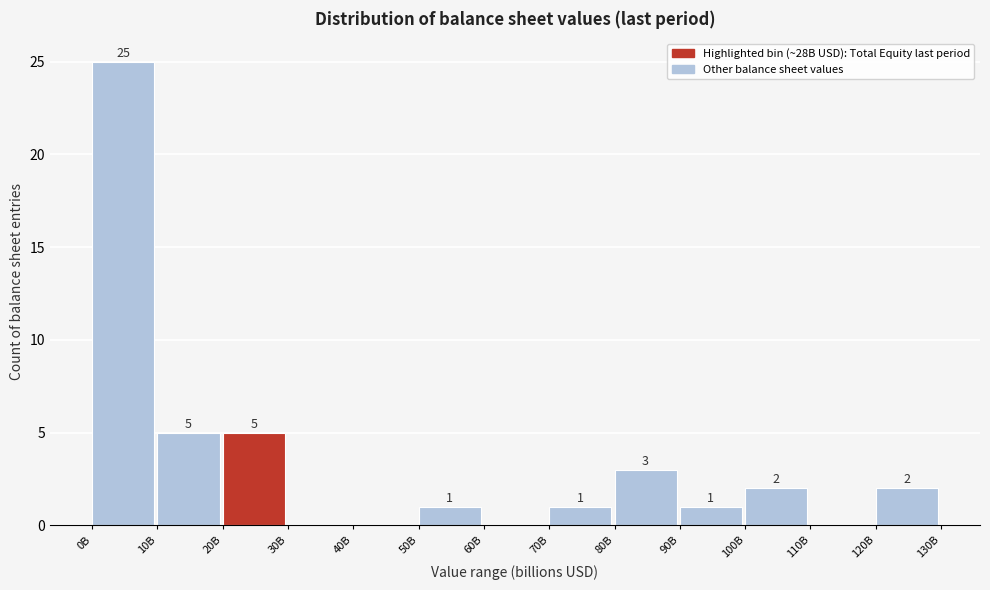

Reading right to left, extract all data points from this chart.

120B=2	110B=0	100B=2	90B=1	80B=3	70B=1	60B=0	50B=1	40B=0	30B=0	20B=5	10B=5	0B=25